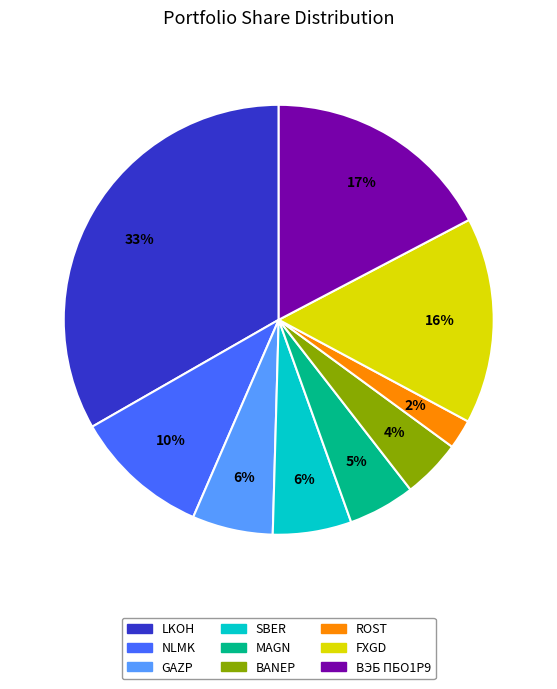

What is the smallest slice in the pie chart?

ROST